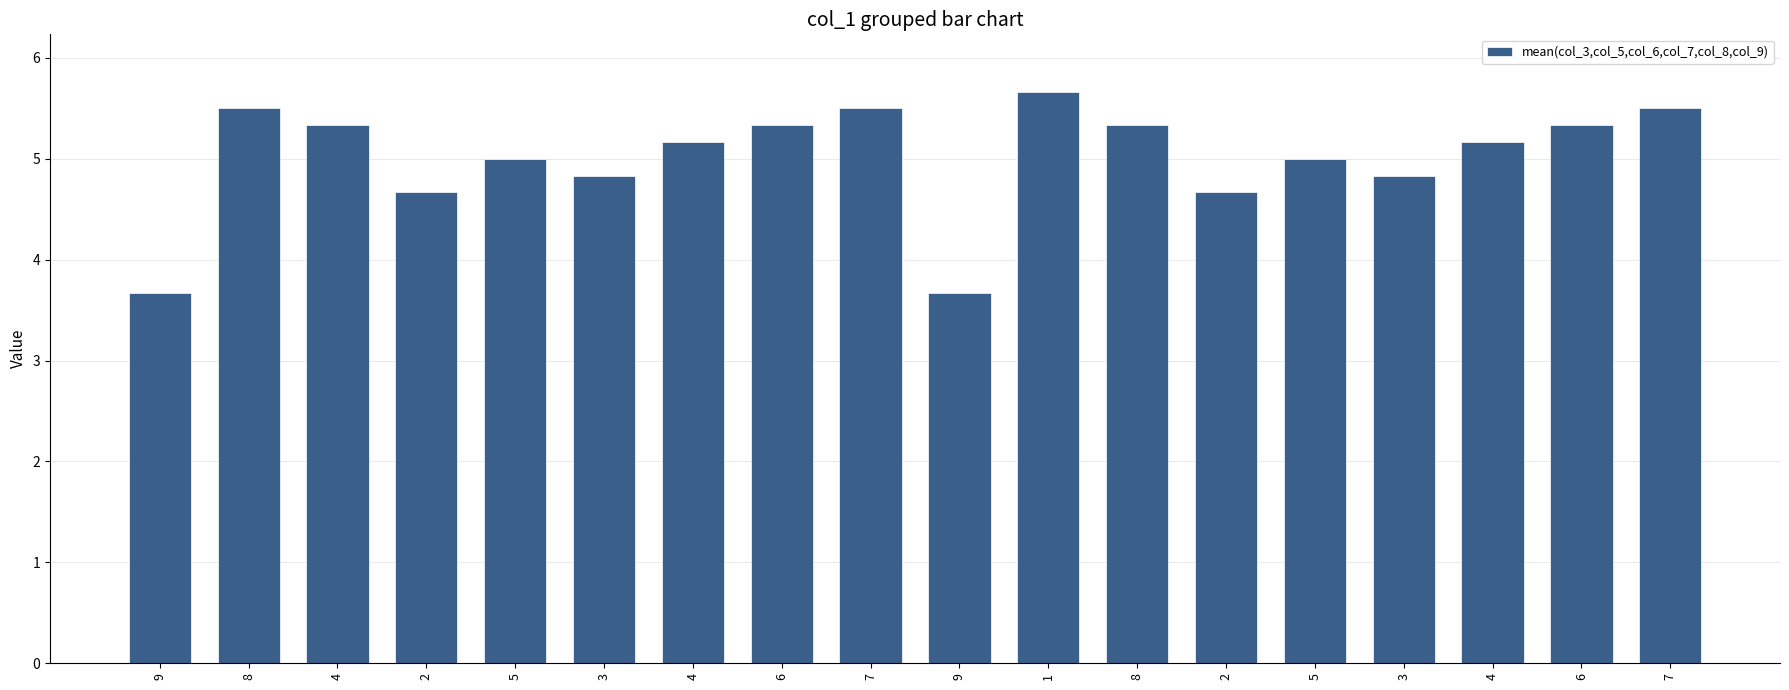

At which category does the chart reach its minimum across all series?

9